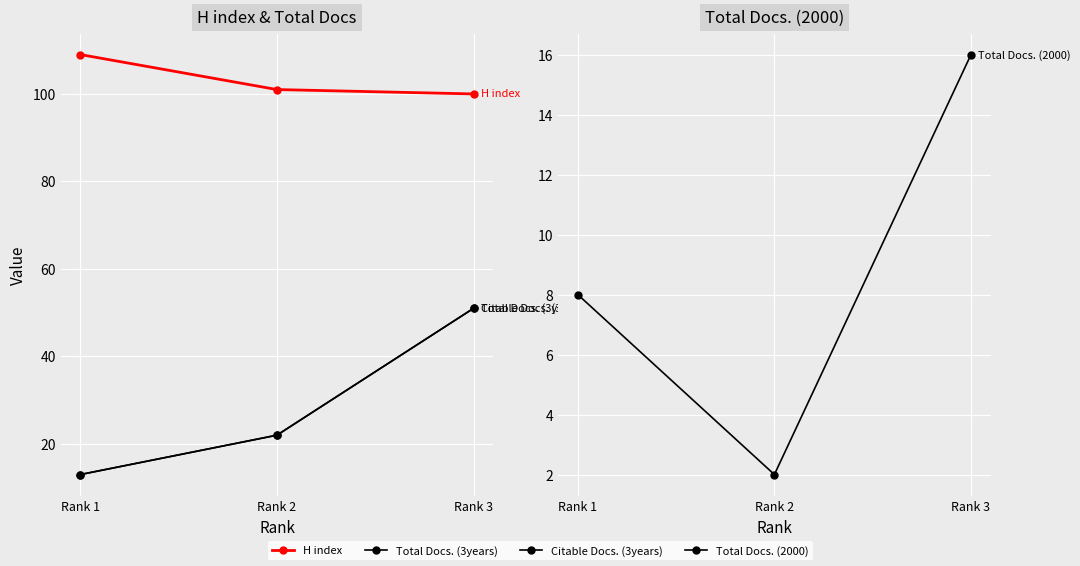

Does the chart display data point markers on the line(s)?

Yes